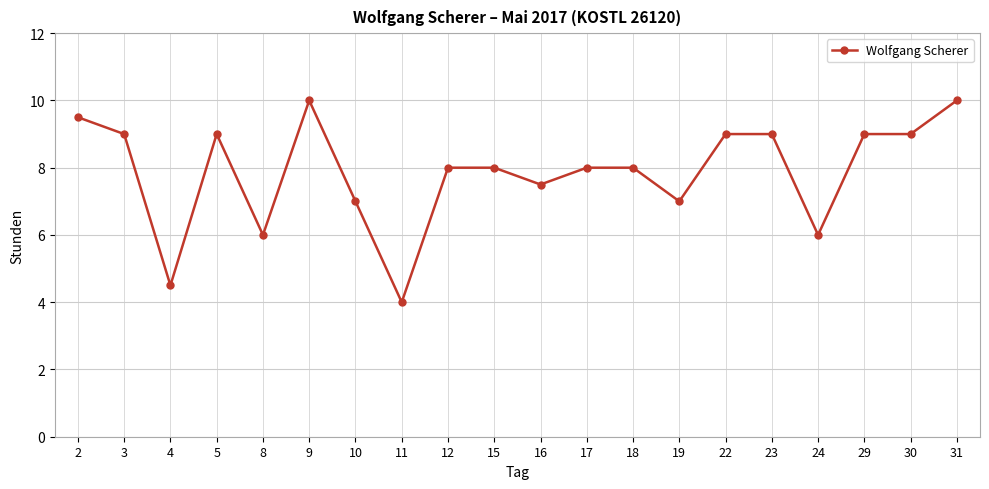

What is the maximum value shown in the chart?

10.0